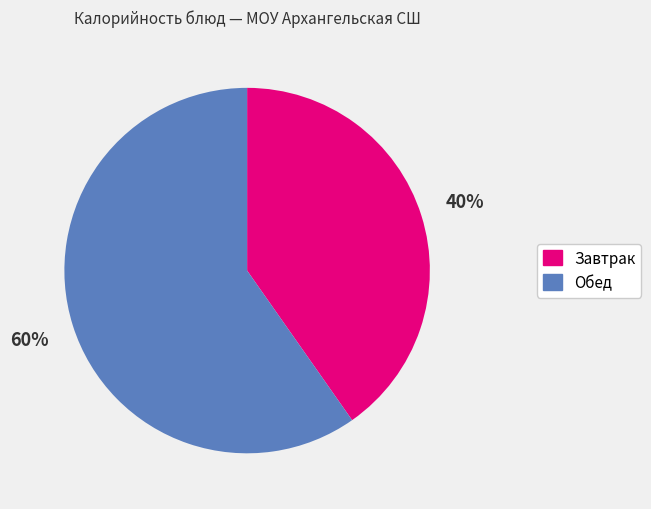

Approximately how many times larger is the value at Обед compared to Завтрак?

1.5